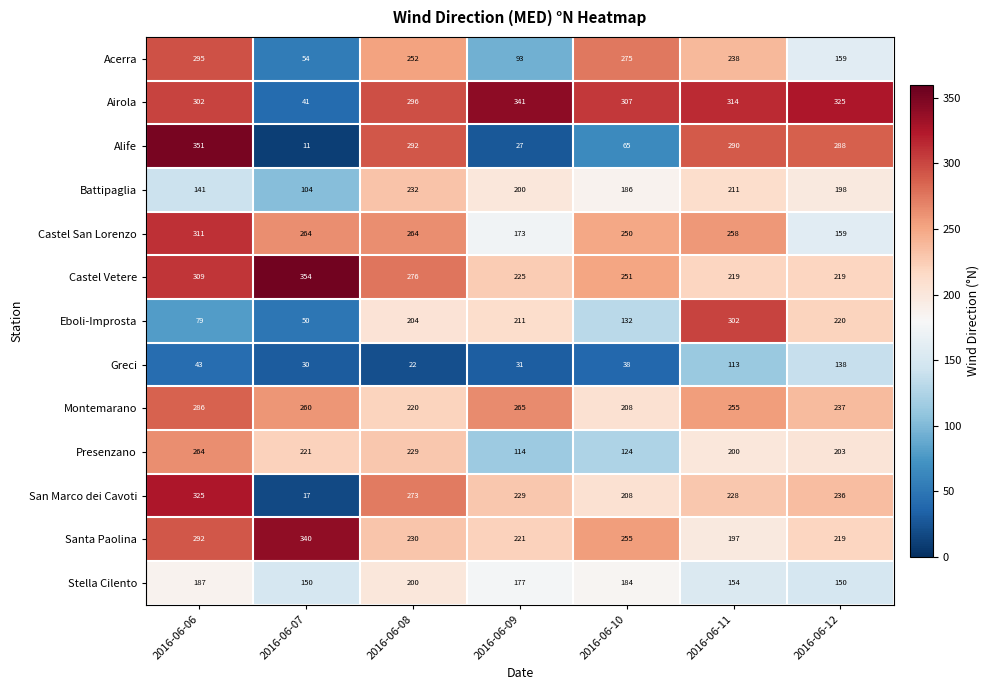

What is the difference between the highest and lowest values at 2016-06-06?

308